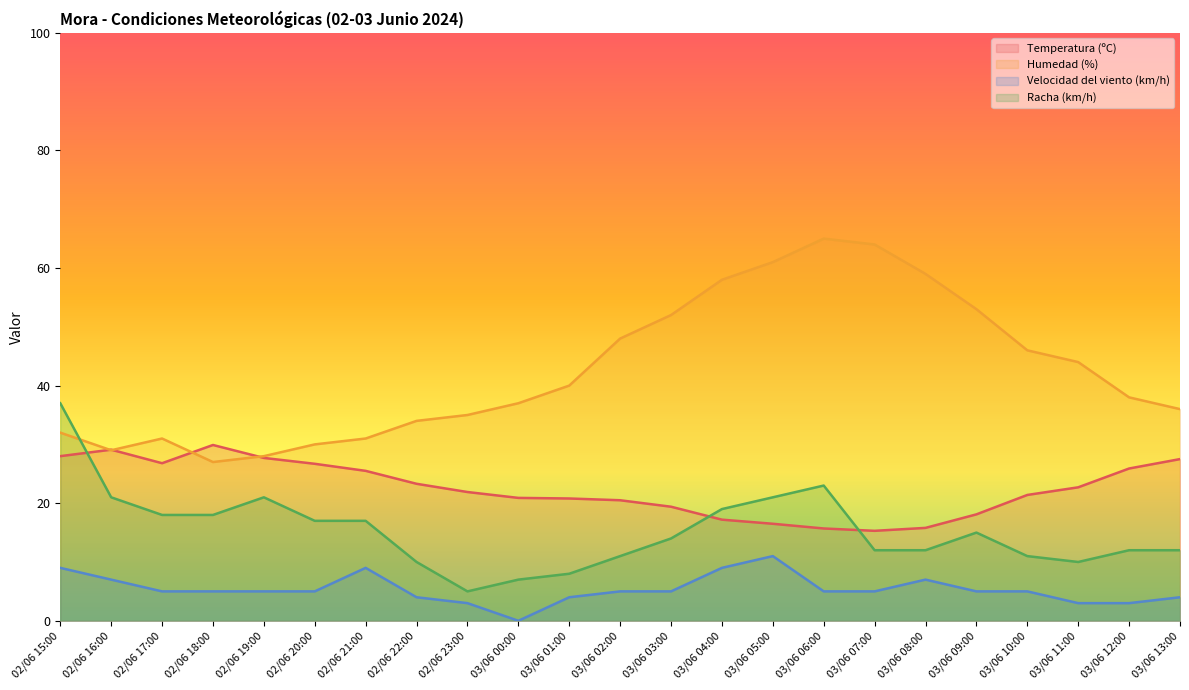

At which label does Racha (km/h) reach its peak?

02/06 15:00